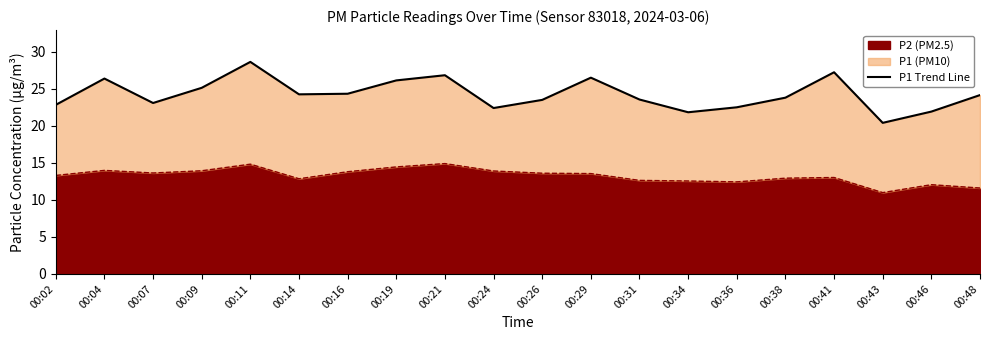

What is the value of the 7th point from the left?

24.3